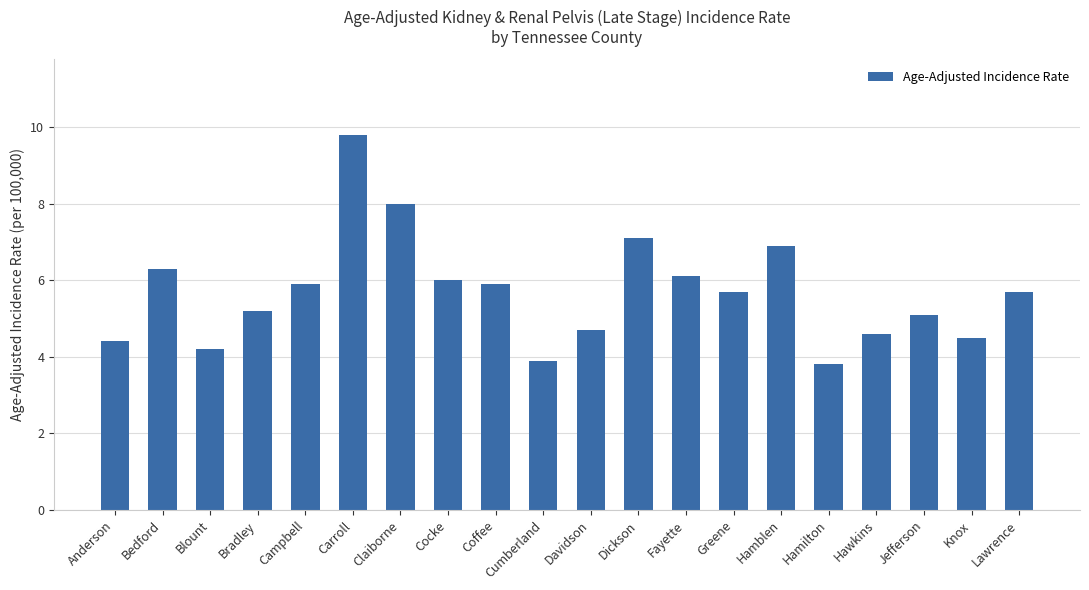

How many bars are there in total?

20